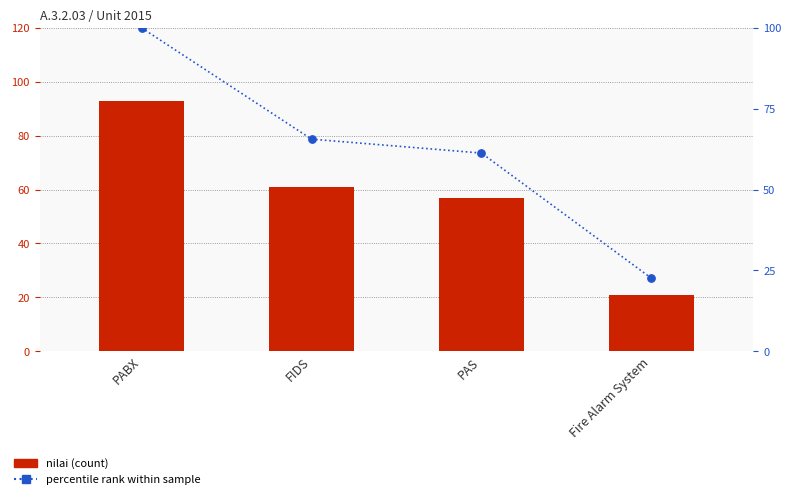

Is the value of percentile rank at PABX greater than the value of nilai (count) at Fire Alarm System?

Yes